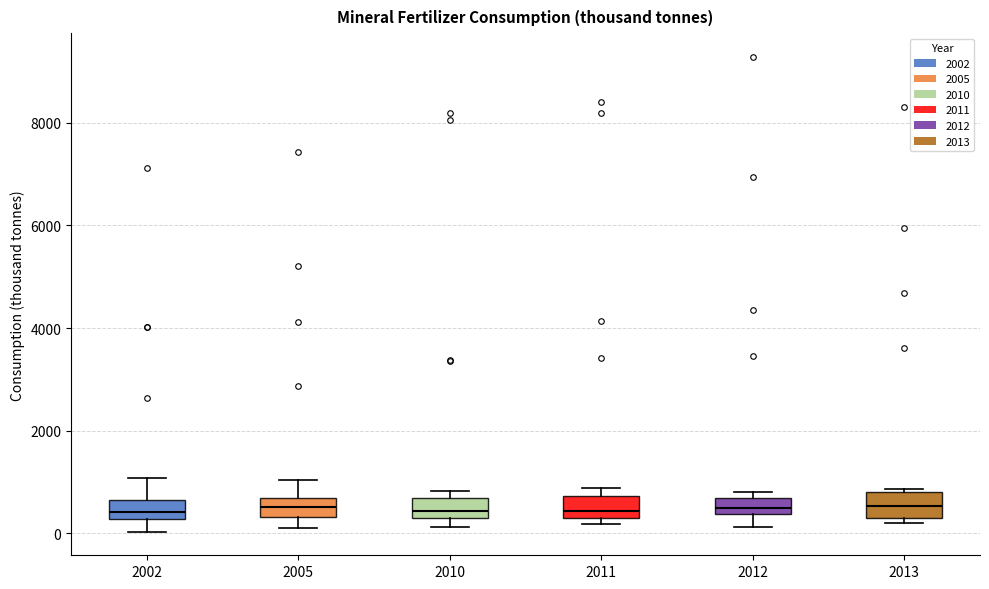

Reading left to right, read every box against the y-axis: the position of its median line, the range the box covers, and the ends of its whiskers. The values are not printed on the chart, so give them approximately, as read against the axis.

2002: median 400, box 200 to 600, whiskers 0 to 1000
2005: median 600 (inside the box), box 400 to 600, whiskers 200 to 1000
2010: median 400, box 200 to 600, whiskers 200 (just below the box's lower edge) to 800
2011: median 400, box 200 to 800, whiskers 200 (just below the box's lower edge) to 800 (just above the box's upper edge)
2012: median 600 (inside the box), box 400 to 600, whiskers 200 to 800
2013: median 600, box 200 to 800, whiskers 200 (just below the box's lower edge) to 800